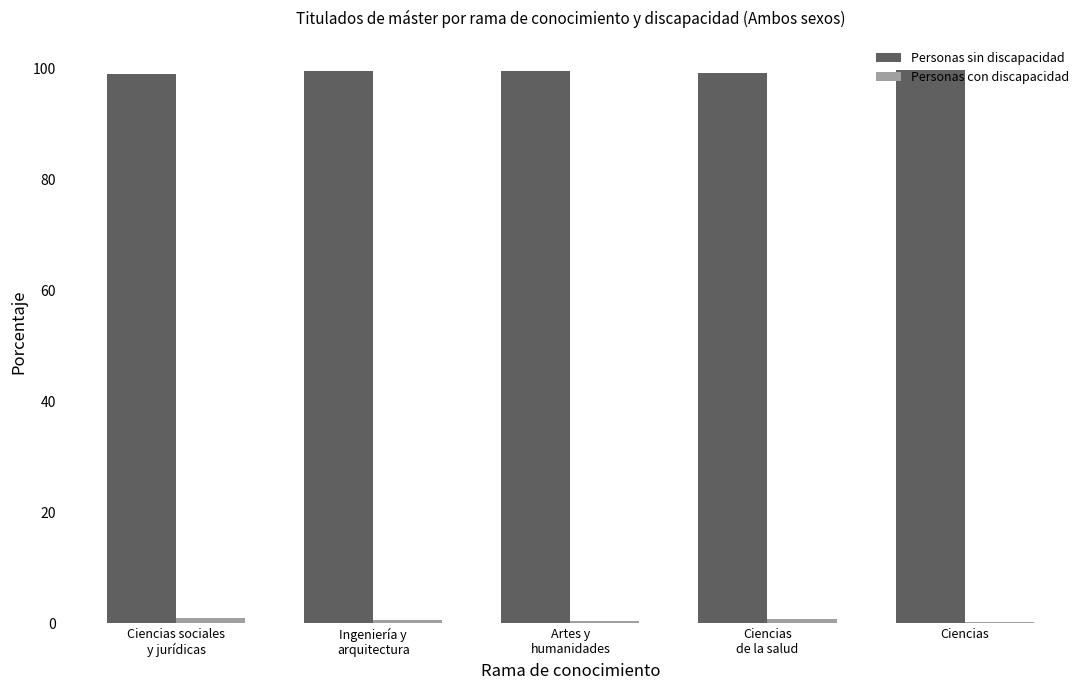

What is the total value across all series at Ciencias sociales
y jurídicas?

100.0